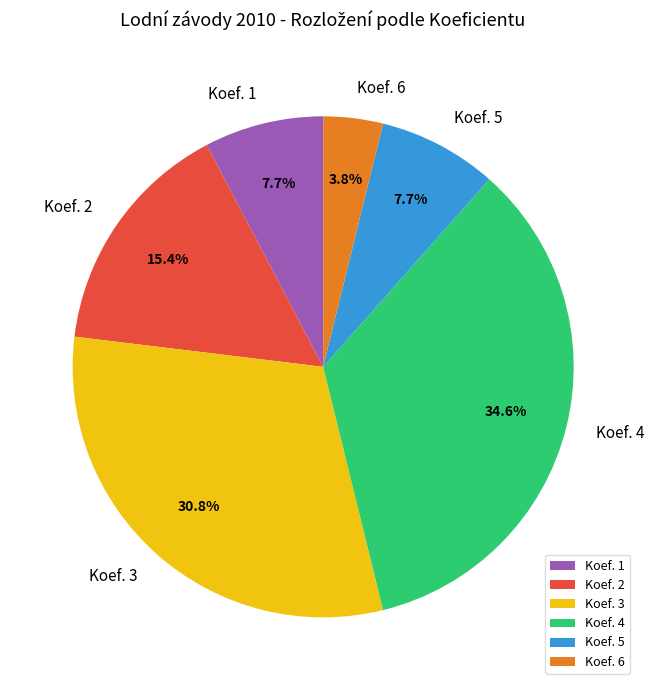

Is Koef. 6 the majority of the pie?

No